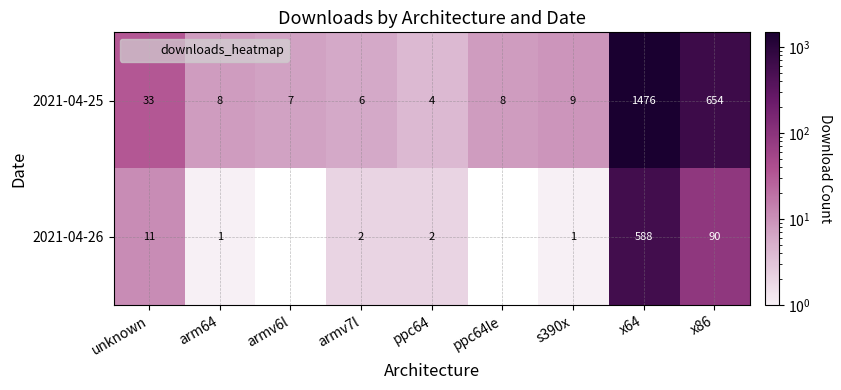

At how many categories does at least one series exceed 893?

1